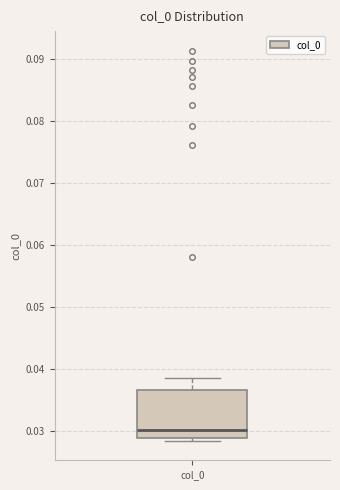

Read this box plot against the y-axis: the position of the median line, the range covered by the box, and the ends of both whiskers. The values are not printed on the chart, so give them approximately, as read against the axis.

median 0.030, box 0.029 to 0.037, whiskers 0.028 to 0.039